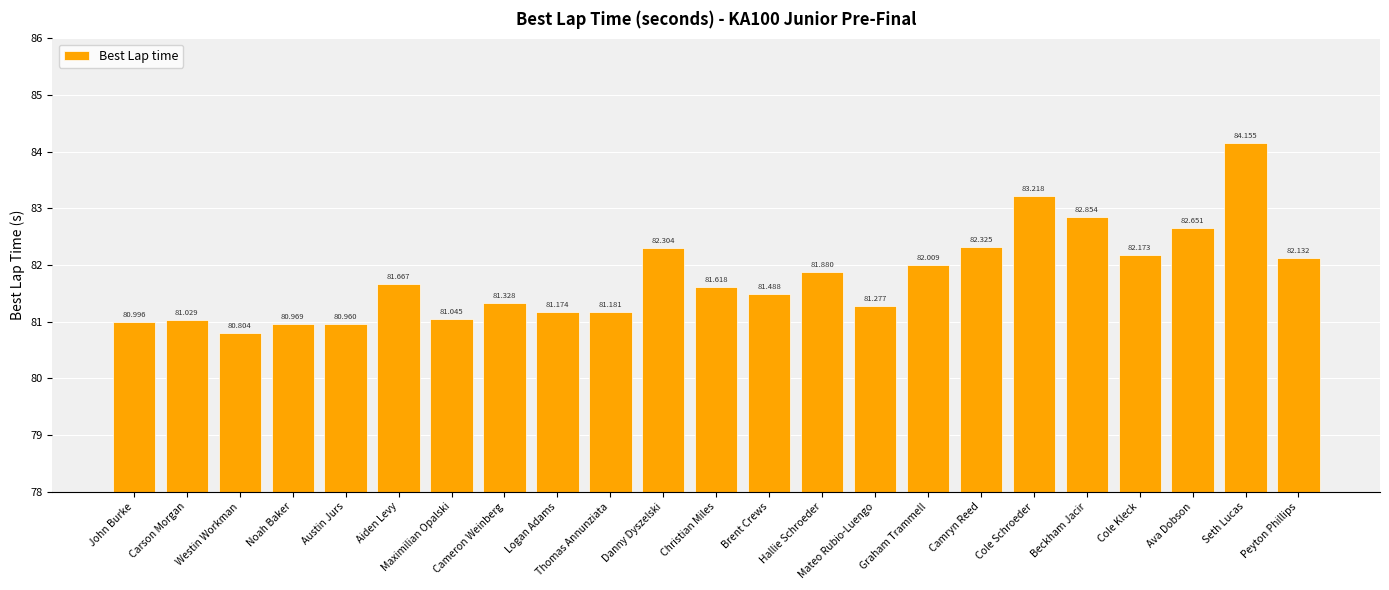

Which has a higher value, Cameron Weinberg or Noah Baker?

Cameron Weinberg